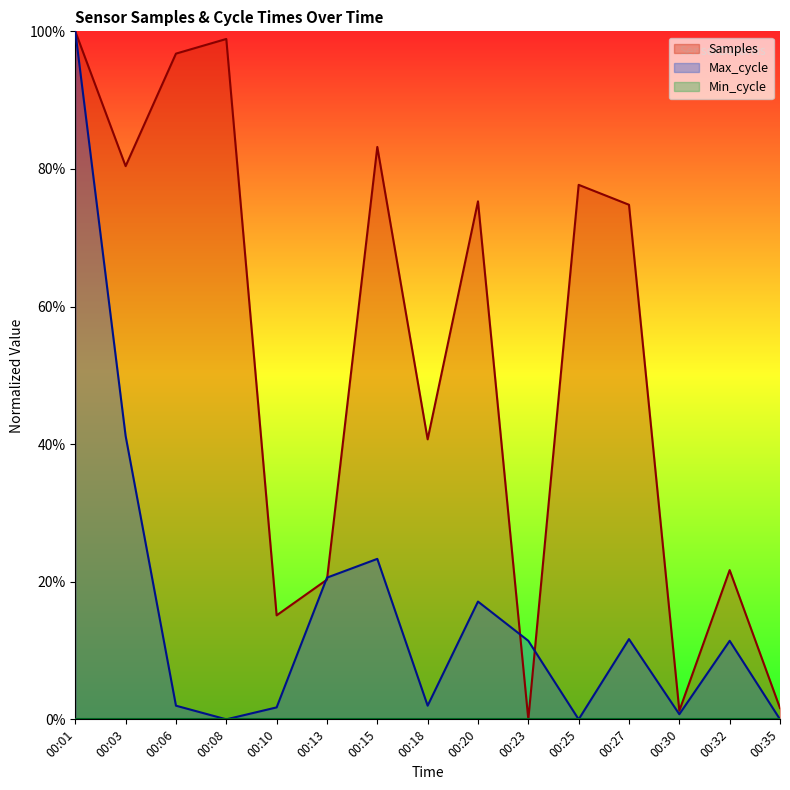

Reading left to right, what are all the values shown in this chart?

Samples: 00:01=100.0	00:03=80.4	00:06=96.8	00:08=98.9	00:10=15.1	00:13=20.3	00:15=83.2	00:18=40.7	00:20=75.3	00:23=0.0	00:25=77.7	00:27=74.8	00:30=1.3	00:32=21.7	00:35=1.6
Max_cycle: 00:01=100.0	00:03=41.2	00:06=2.0	00:08=0.0	00:10=1.7	00:13=20.6	00:15=23.3	00:18=2.0	00:20=17.1	00:23=11.4	00:25=0.0	00:27=11.7	00:30=0.7	00:32=11.4	00:35=0.0